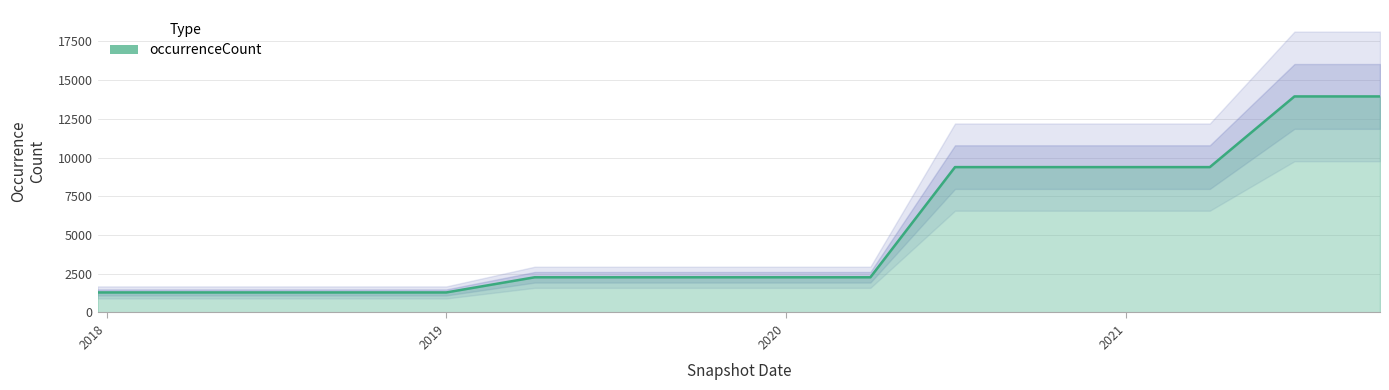

Is it true that occurrenceCount equals 2273 at 2020?

True